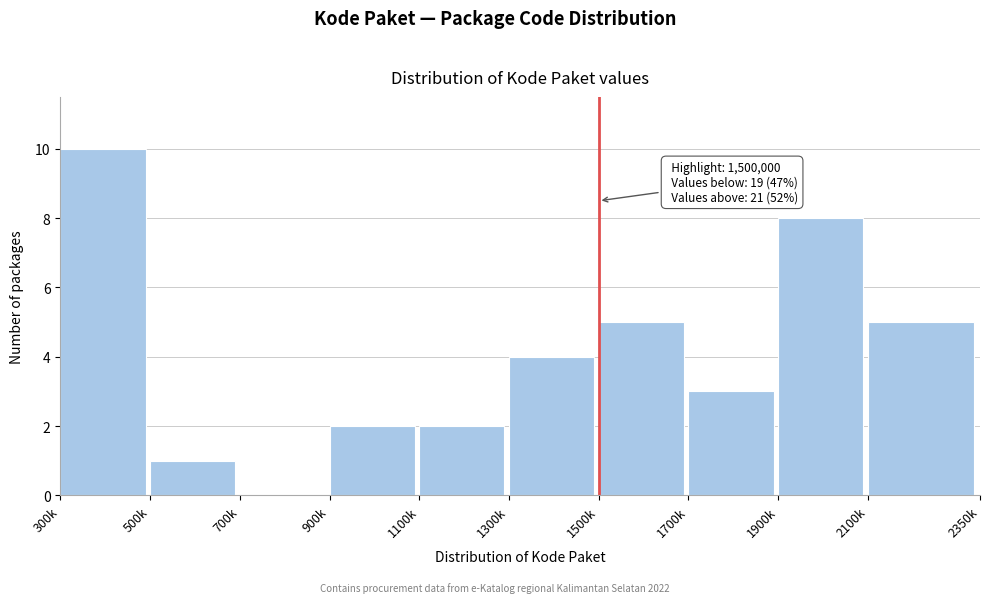

Reading right to left, extract all data points from this chart.

2100k=5	1900k=8	1700k=3	1500k=5	1300k=4	1100k=2	900k=2	700k=0	500k=1	300k=10